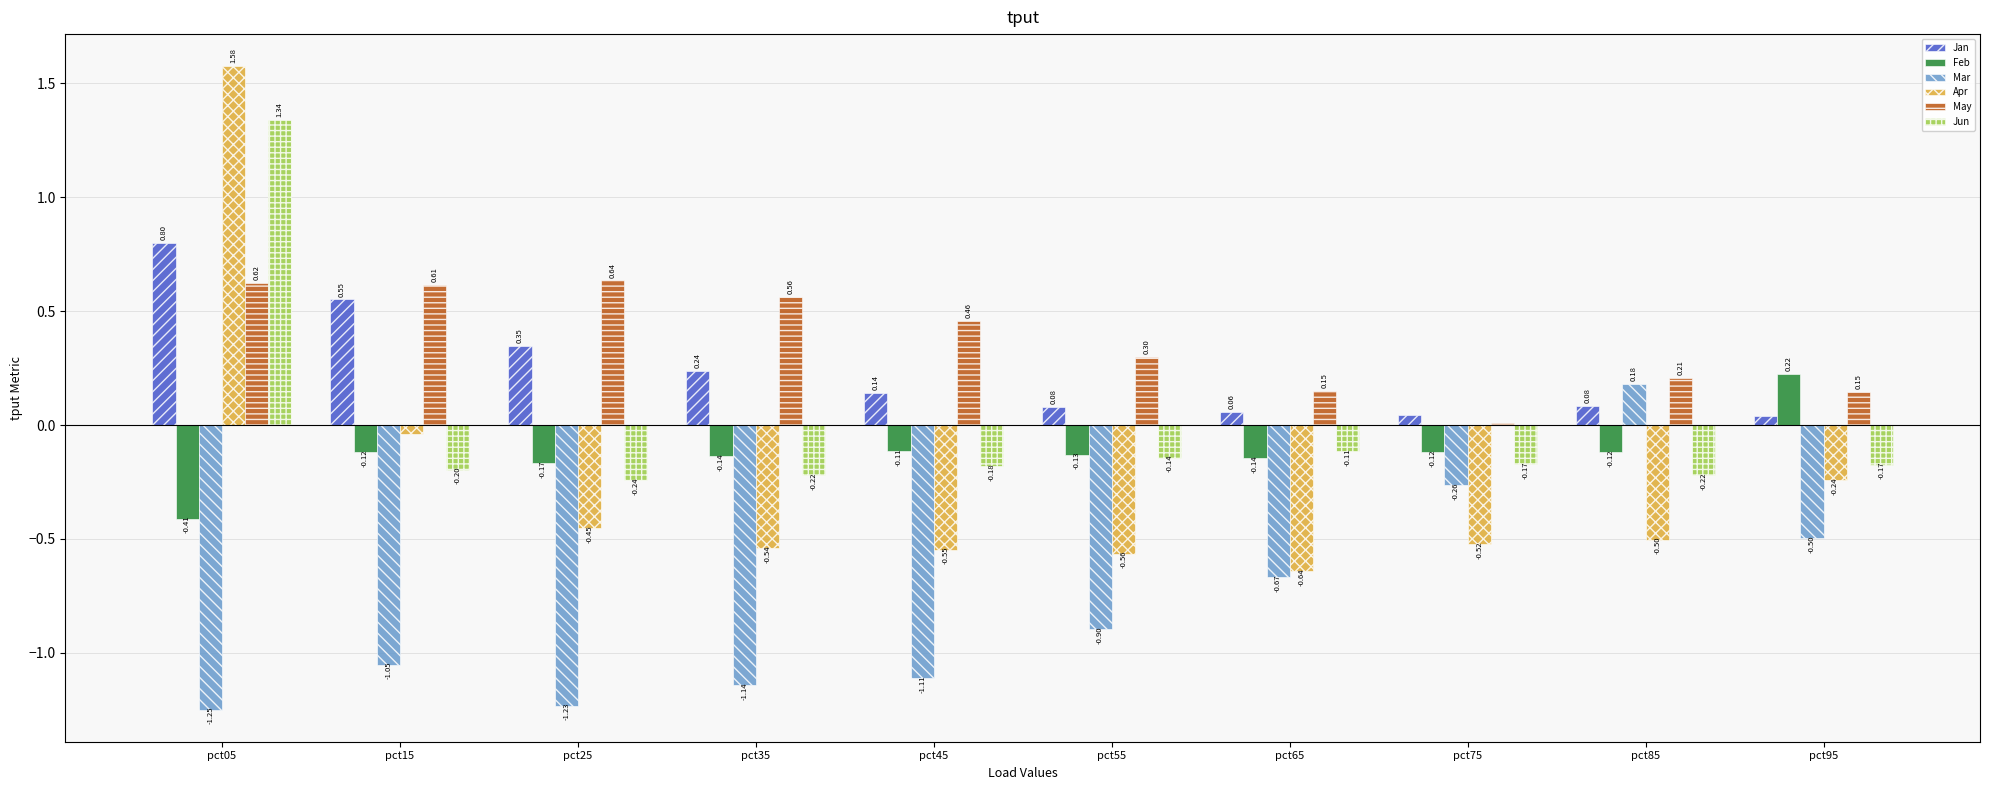

What is the sum of the May values at pct35 and pct55?

0.9